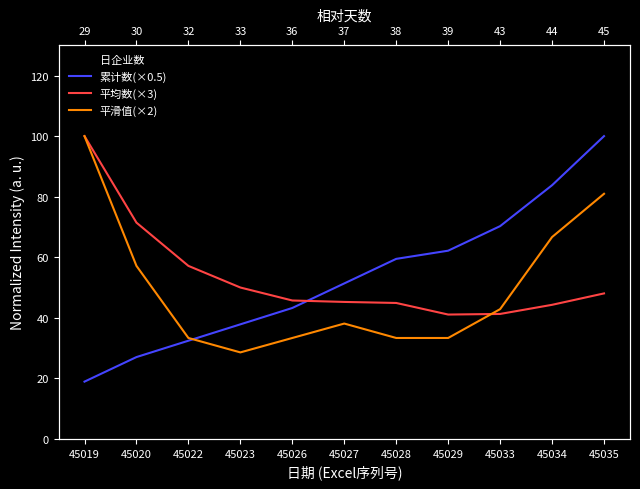

The value of 日企业数 at 45023 is 7.0. True or false?

False